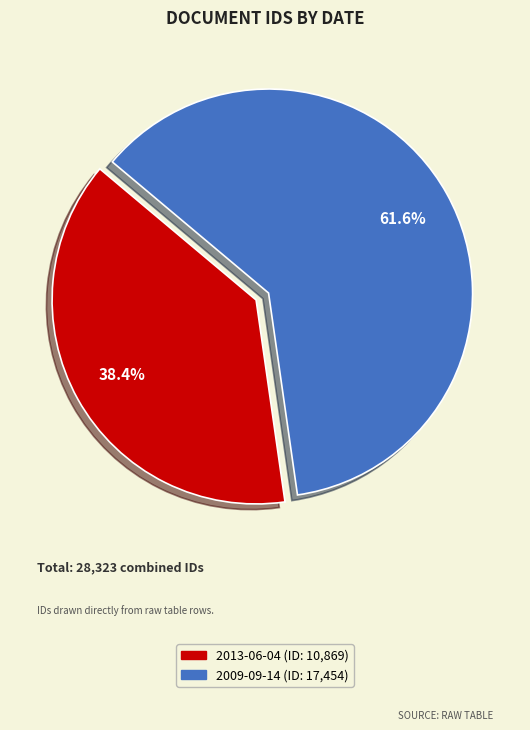

How many slices are in this pie chart?

2